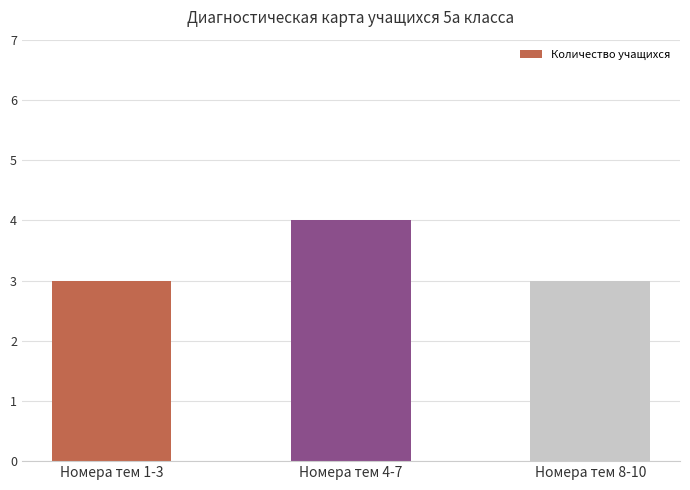

What is the sum of all values?

10